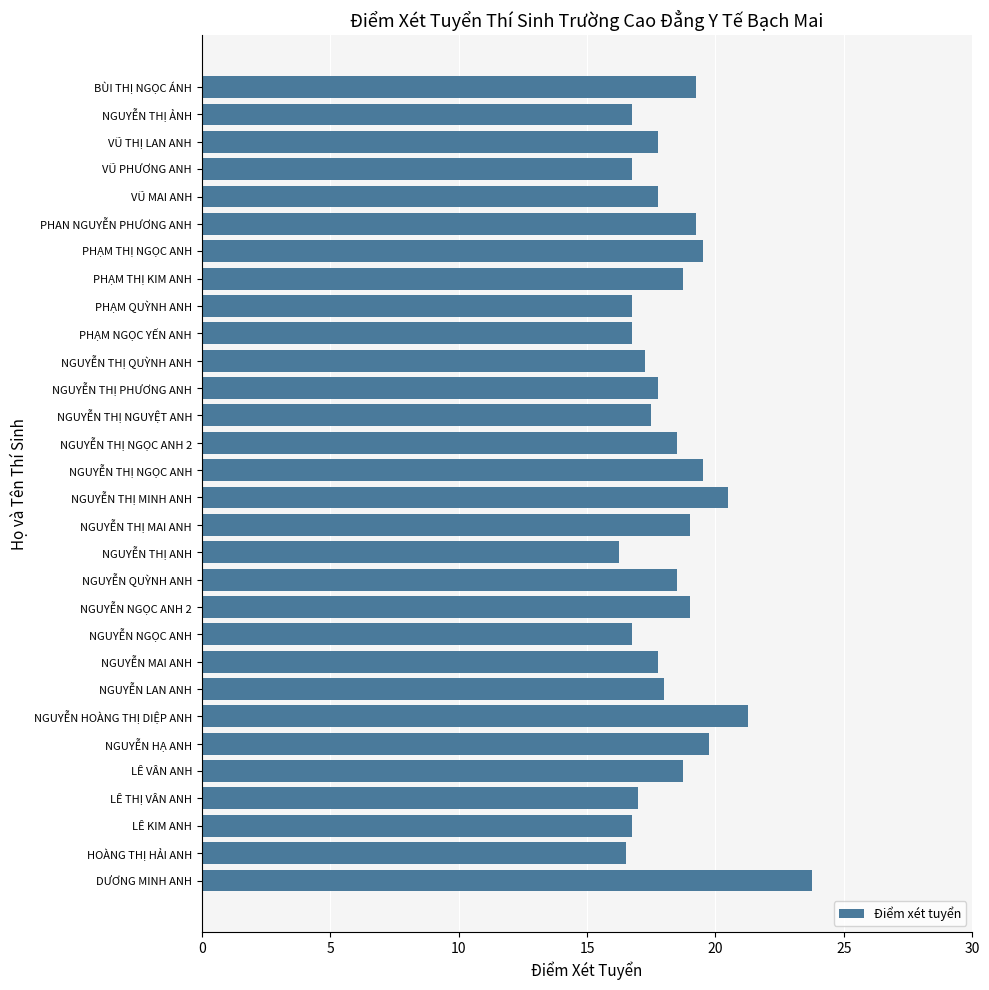

How many values are below 18?

15